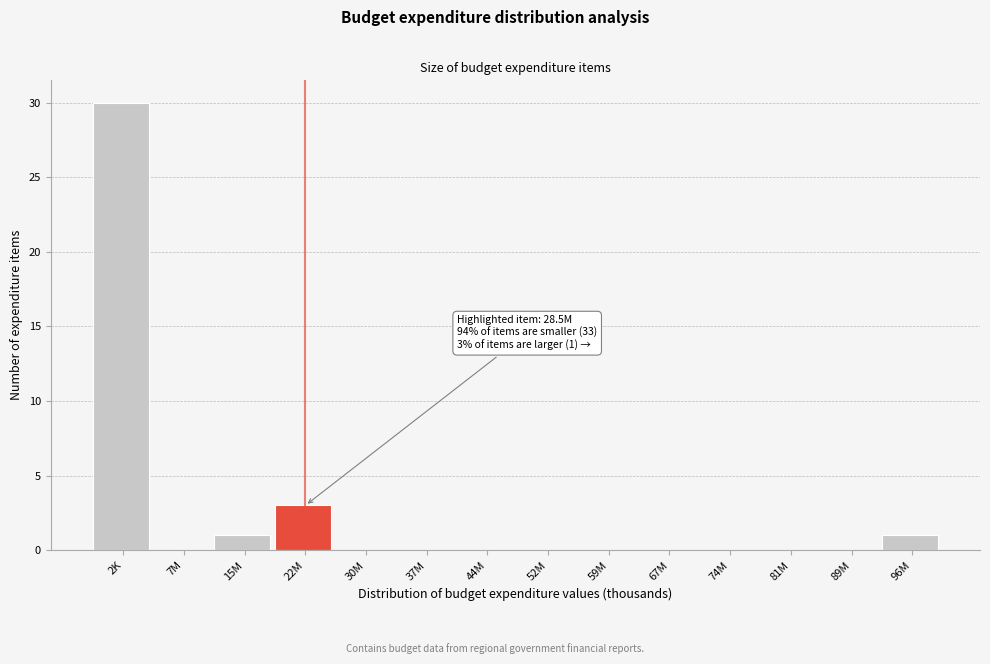

Reading left to right, what are all the values shown in this chart?

2K=30	7M=0	15M=1	22M=3	30M=0	37M=0	44M=0	52M=0	59M=0	67M=0	74M=0	81M=0	89M=0	96M=1